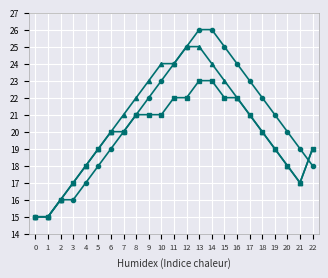

What is the total value across all series at 12?

72